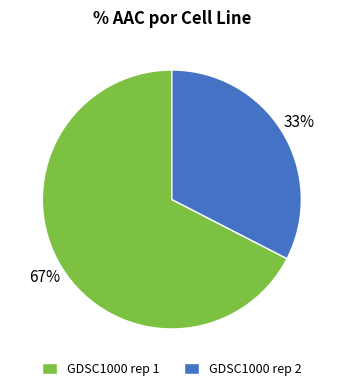

What is the majority slice?

GDSC1000 rep 1